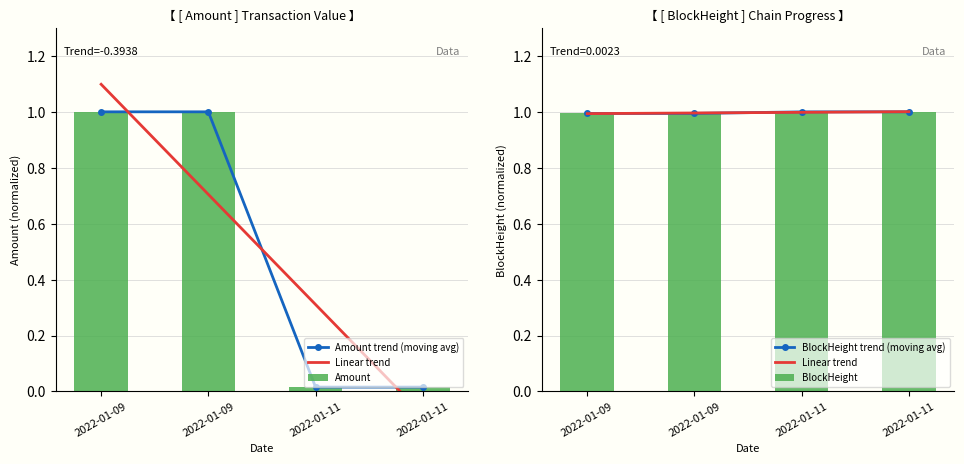

What is the minimum value for Linear trend?

1.0